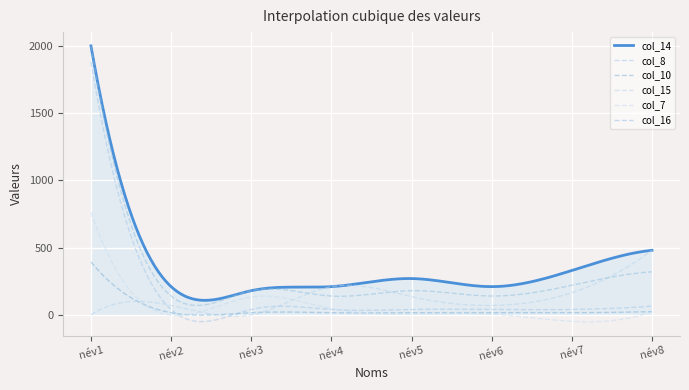

How many lines are shown in the chart?

6